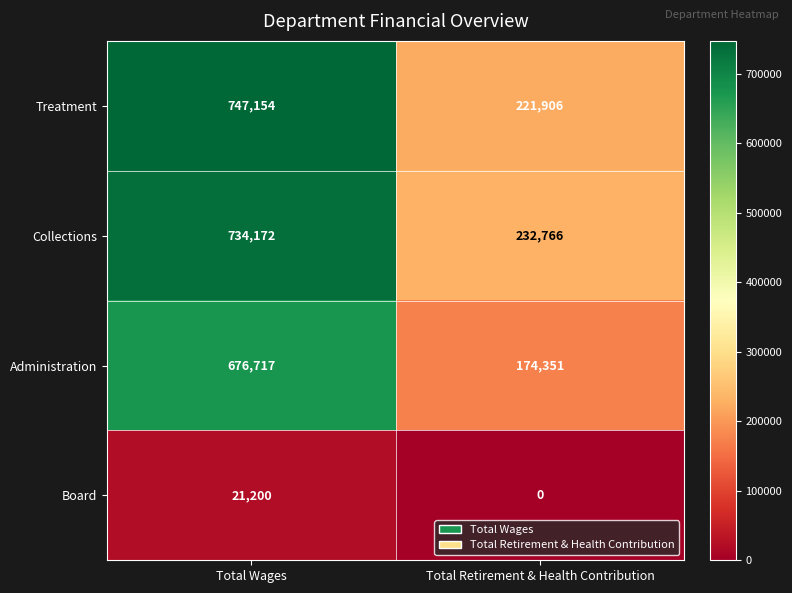

Count the number of data series in this chart.

4